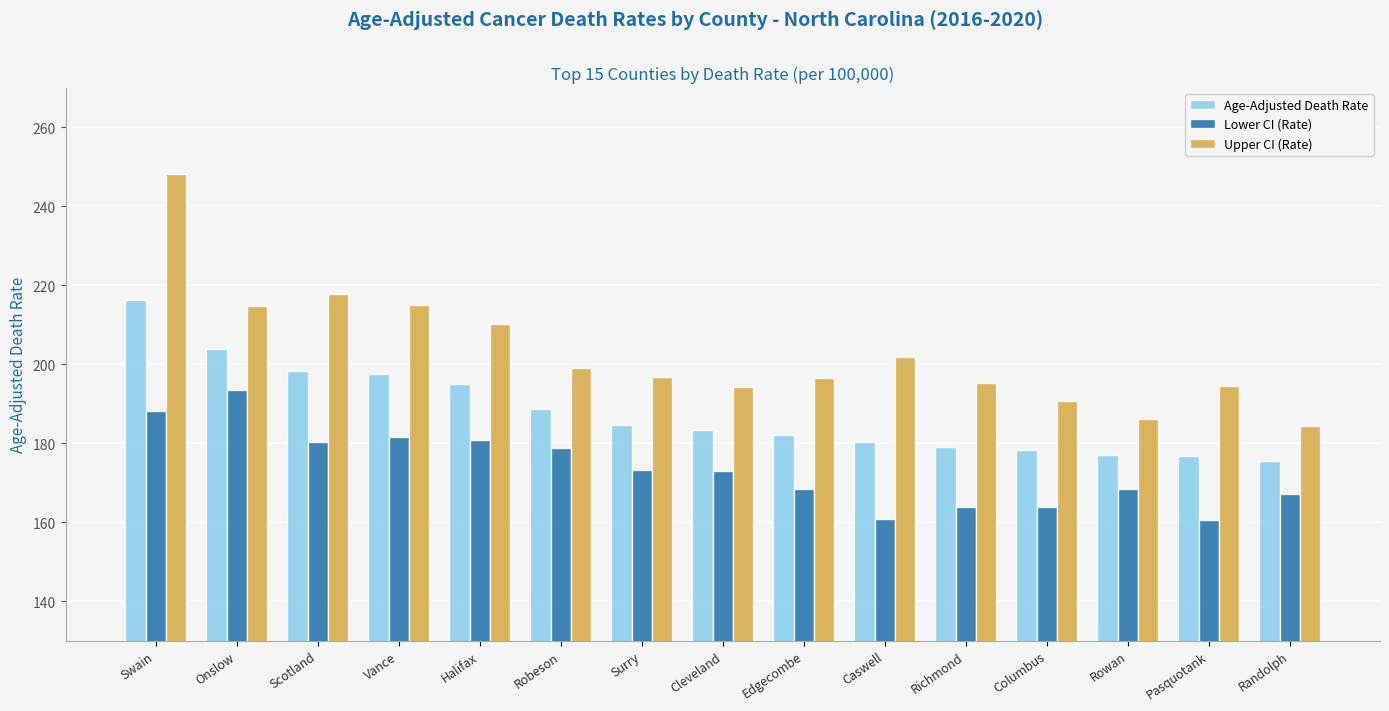

At which label does Upper CI (Rate) first exceed 196?

Swain